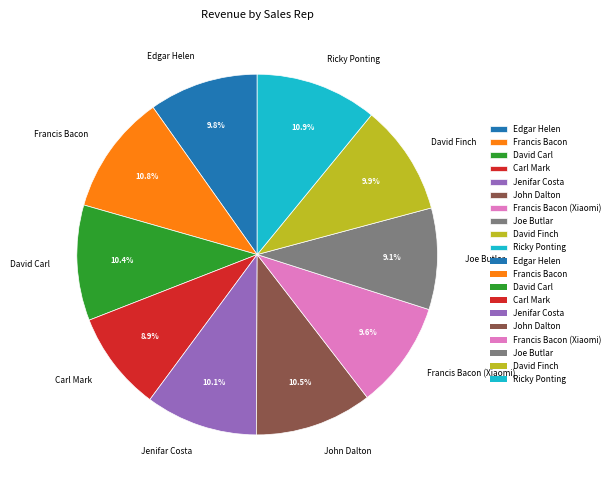

Does any single category account for the majority?

No